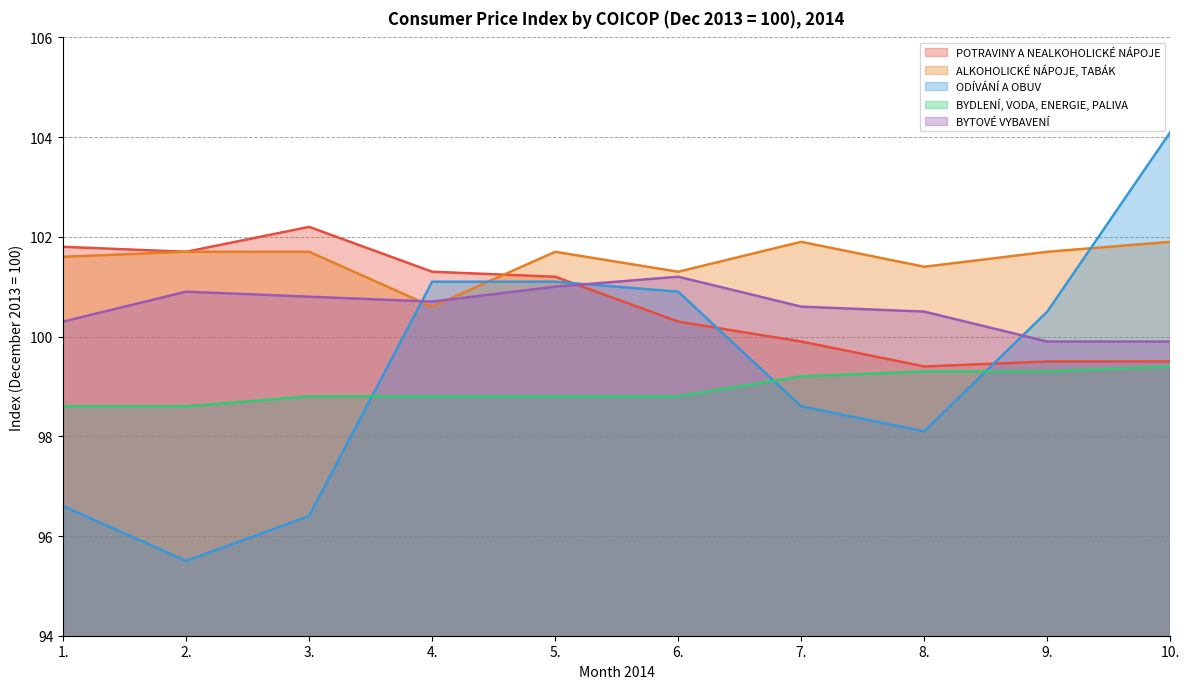

At which category is the sum across all series the highest?

10.